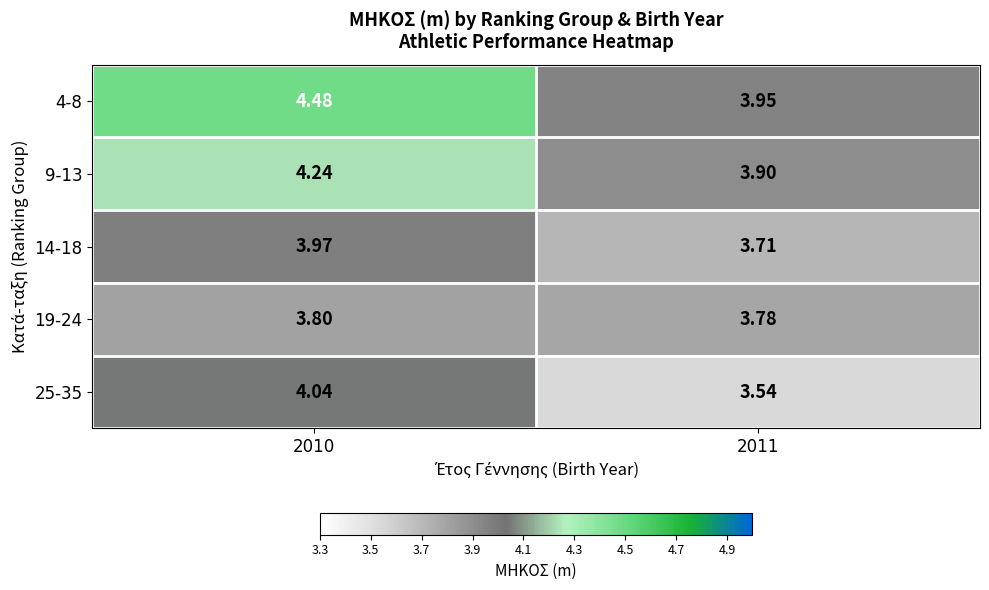

Is the value of 25-35 at 2011 greater than the value of 19-24 at 2011?

No